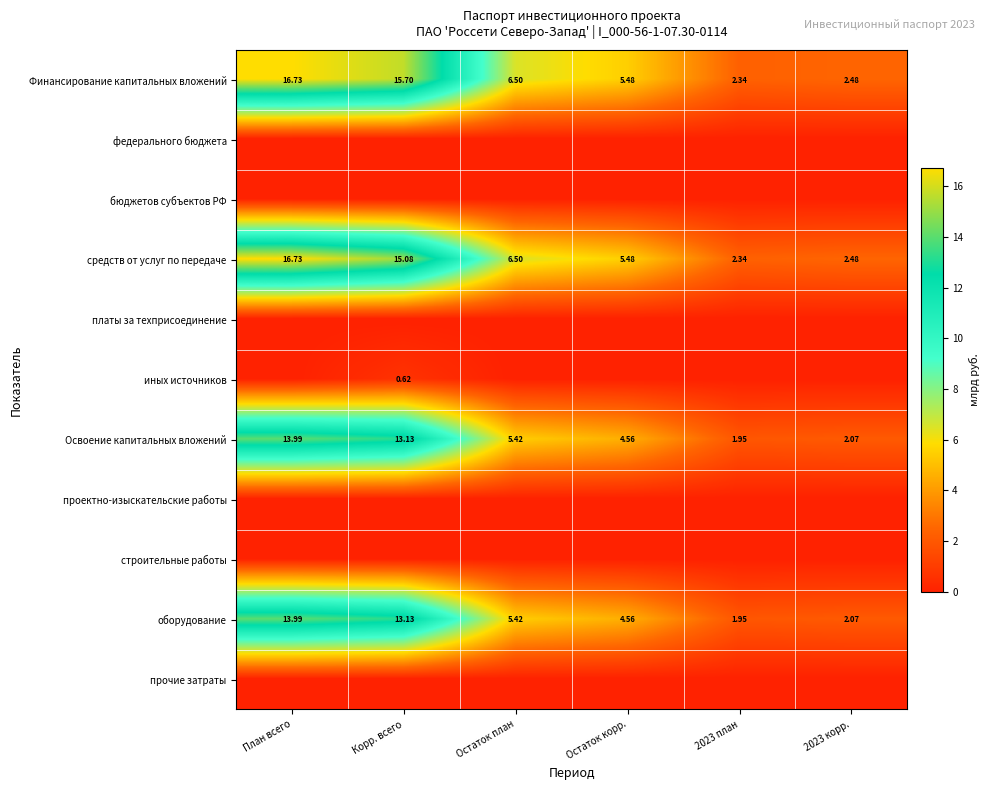

The value of оборудование at Остаток план is 1.7. True or false?

False